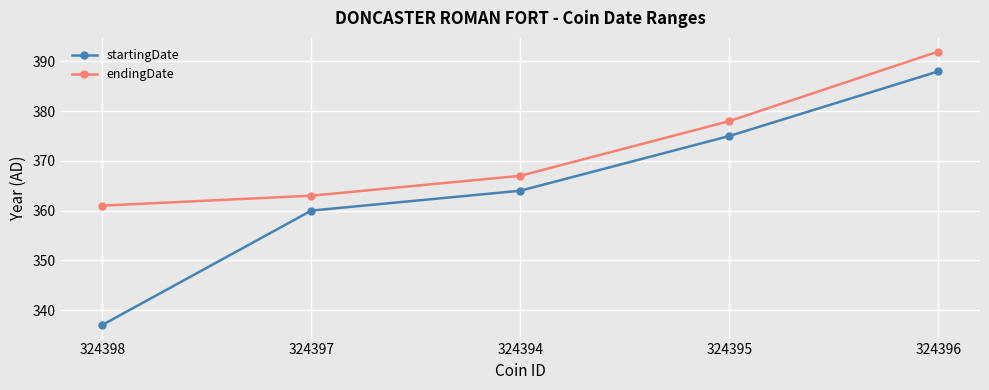

Reading left to right, what are all the values shown in this chart?

startingDate: 337	360	364	375	388
endingDate: 361	363	367	378	392